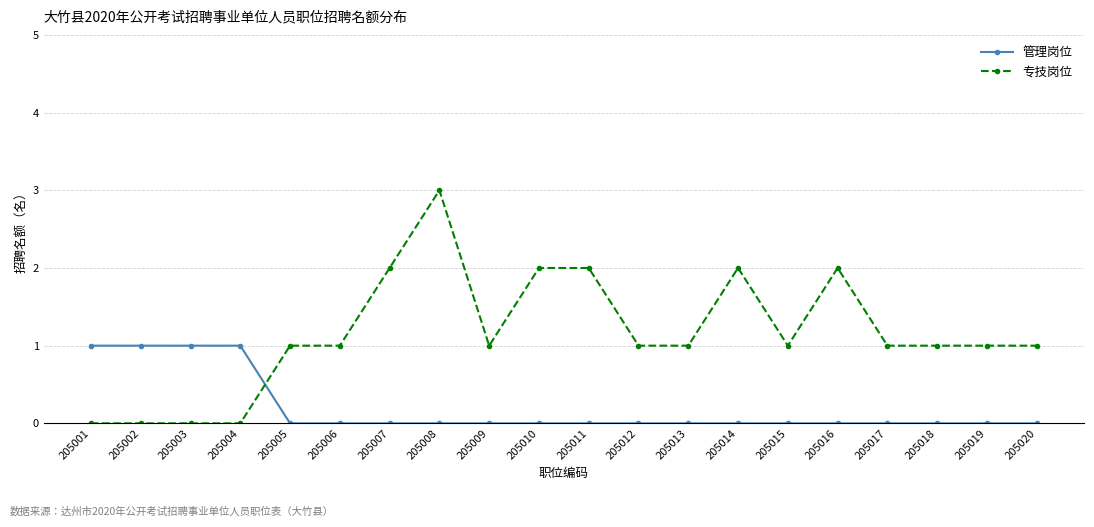

Does the chart have visible grid lines?

Yes